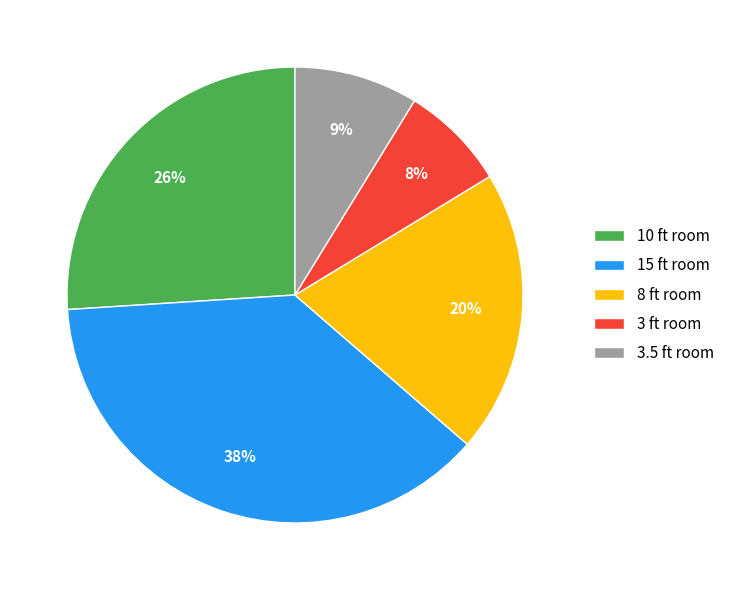

Rank the categories by value from lowest to highest.

3 ft room, 3.5 ft room, 8 ft room, 10 ft room, 15 ft room